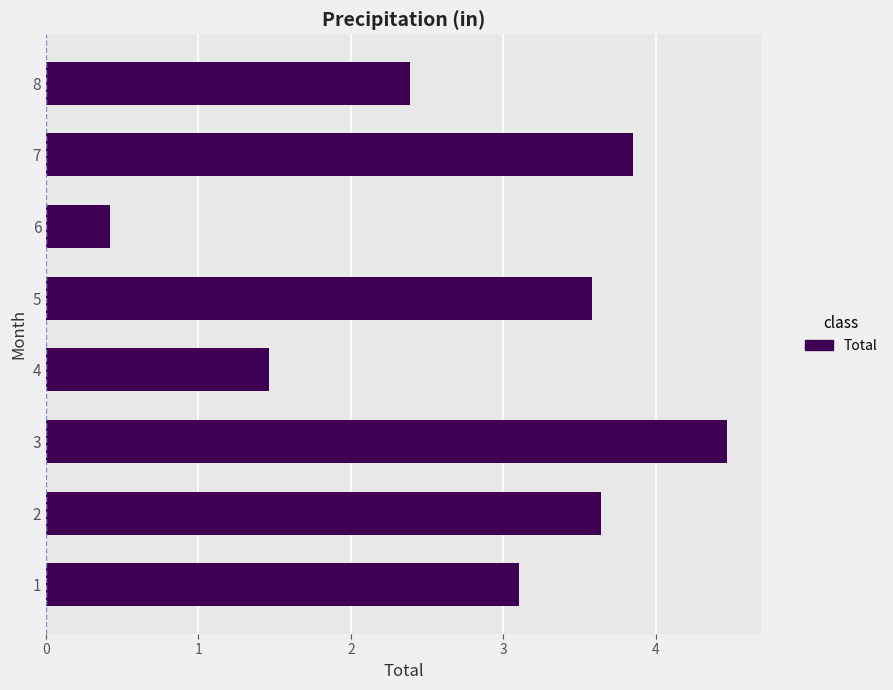

Which category has the lowest value across all series?

6